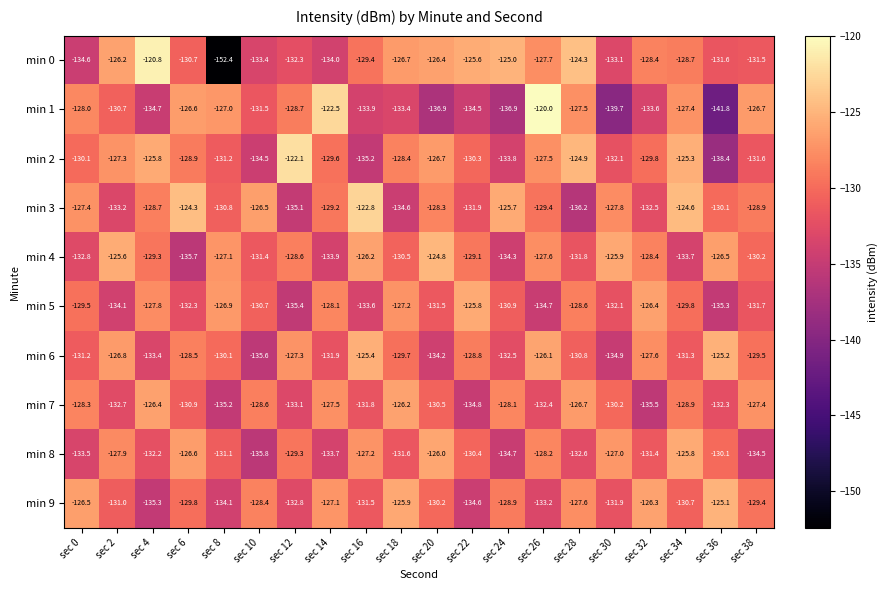

Which category has the highest value across all series?

sec 26